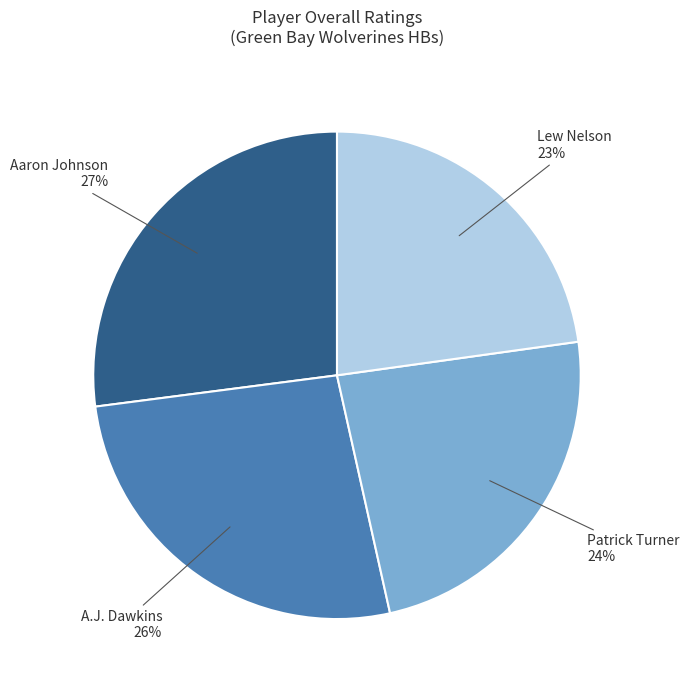

Does any single category account for the majority?

No